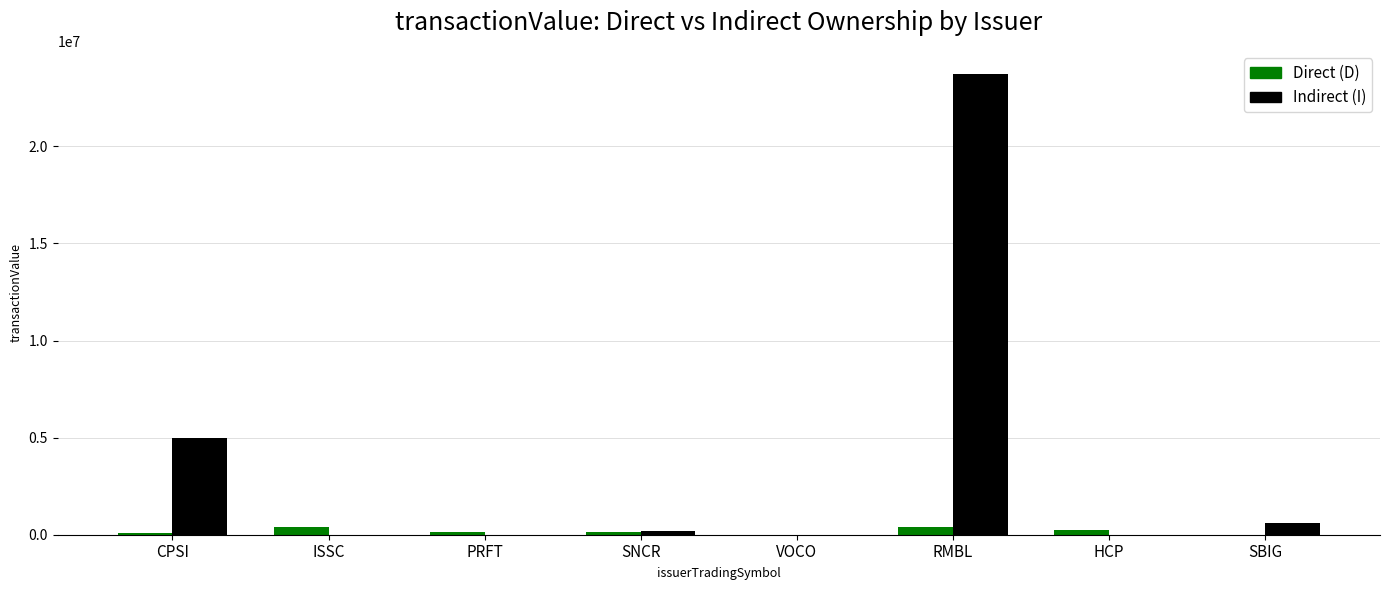

How many series are shown in this chart?

2